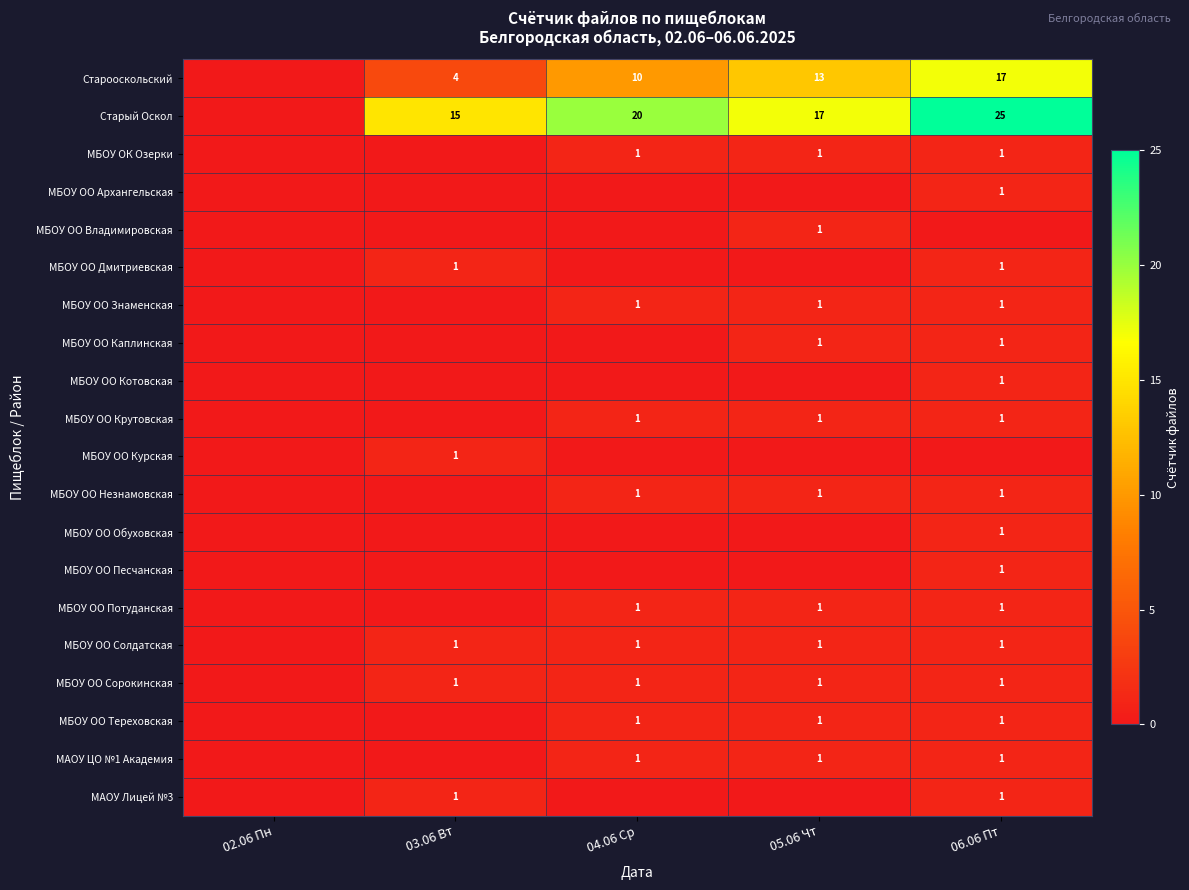

At how many categories does at least one series exceed 10?

4